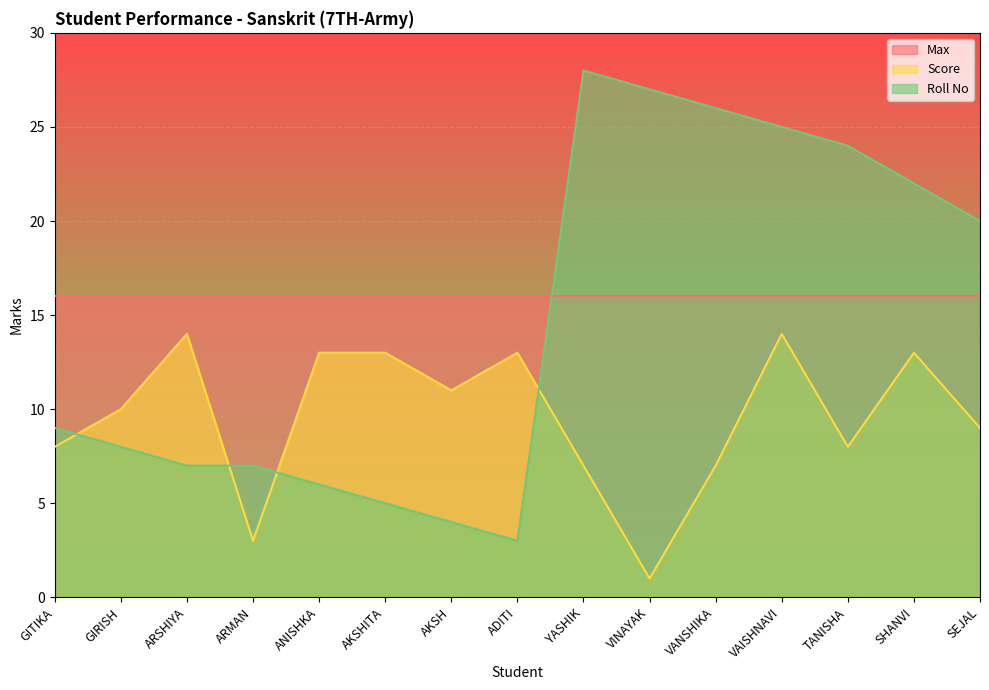

Which has a higher value, VANSHIKA or VINAYAK?

VANSHIKA